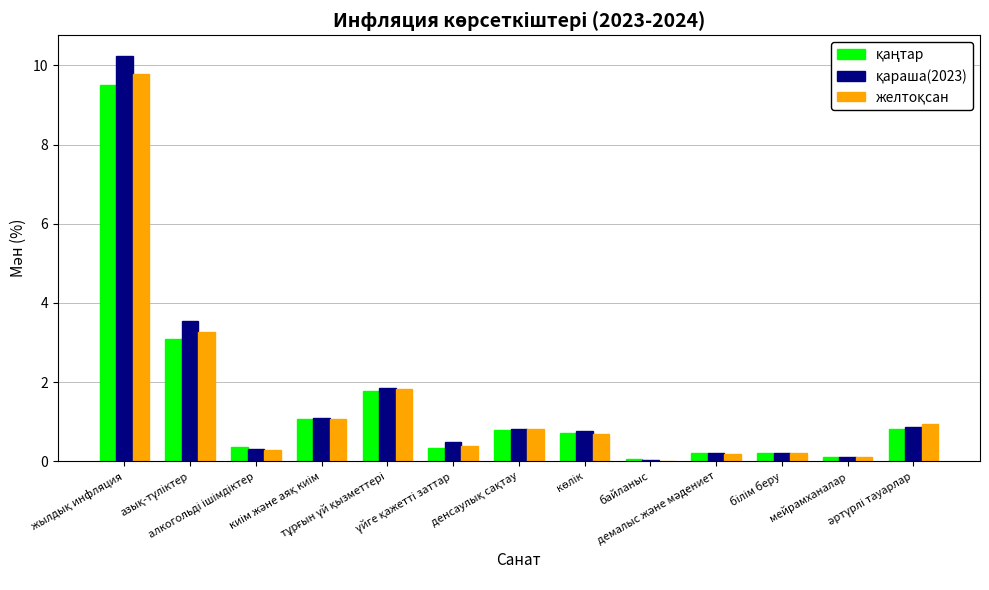

What is the greatest value displayed?

10.2